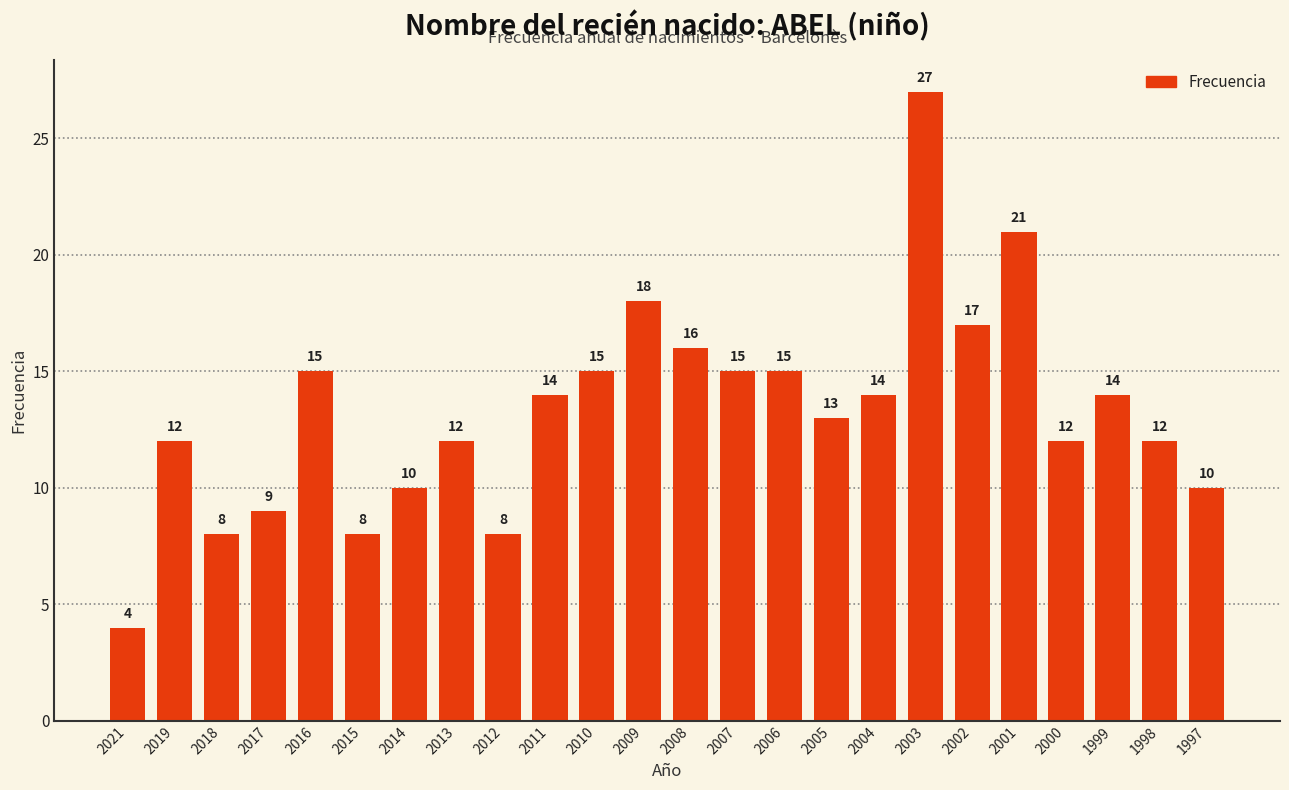

Which has a higher value, 2021 or 2000?

2000